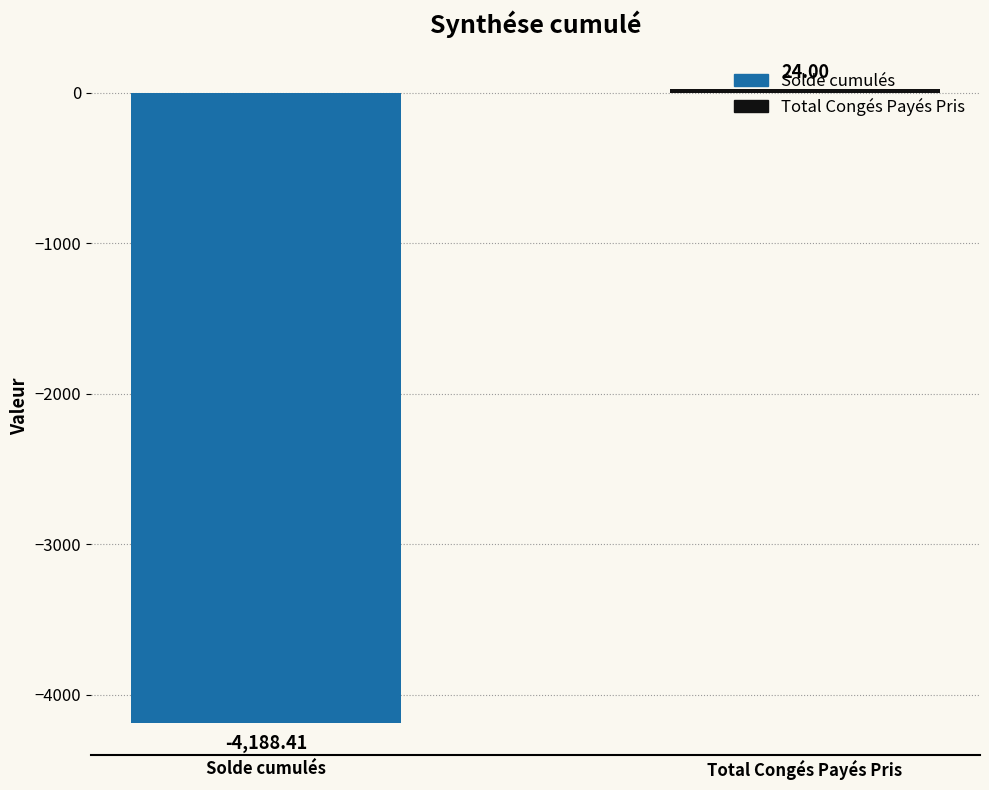

List the labels in order of value, largest first.

Total Congés Payés Pris, Solde cumulés